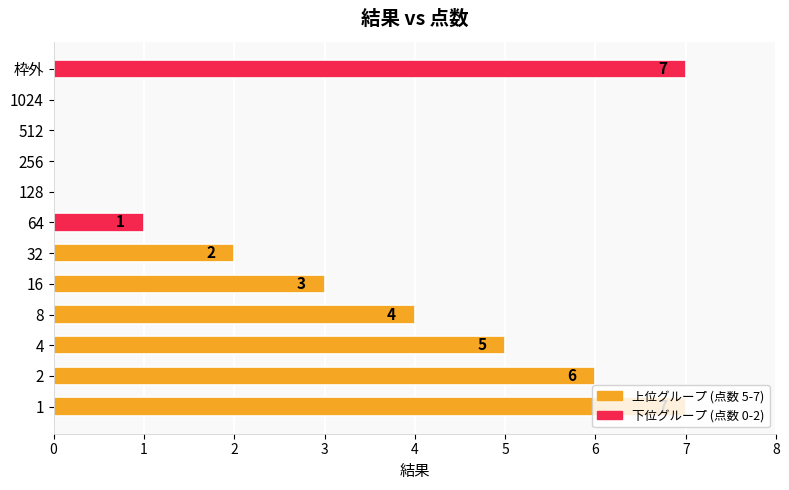

Where is the data nearest to the value 3?

16